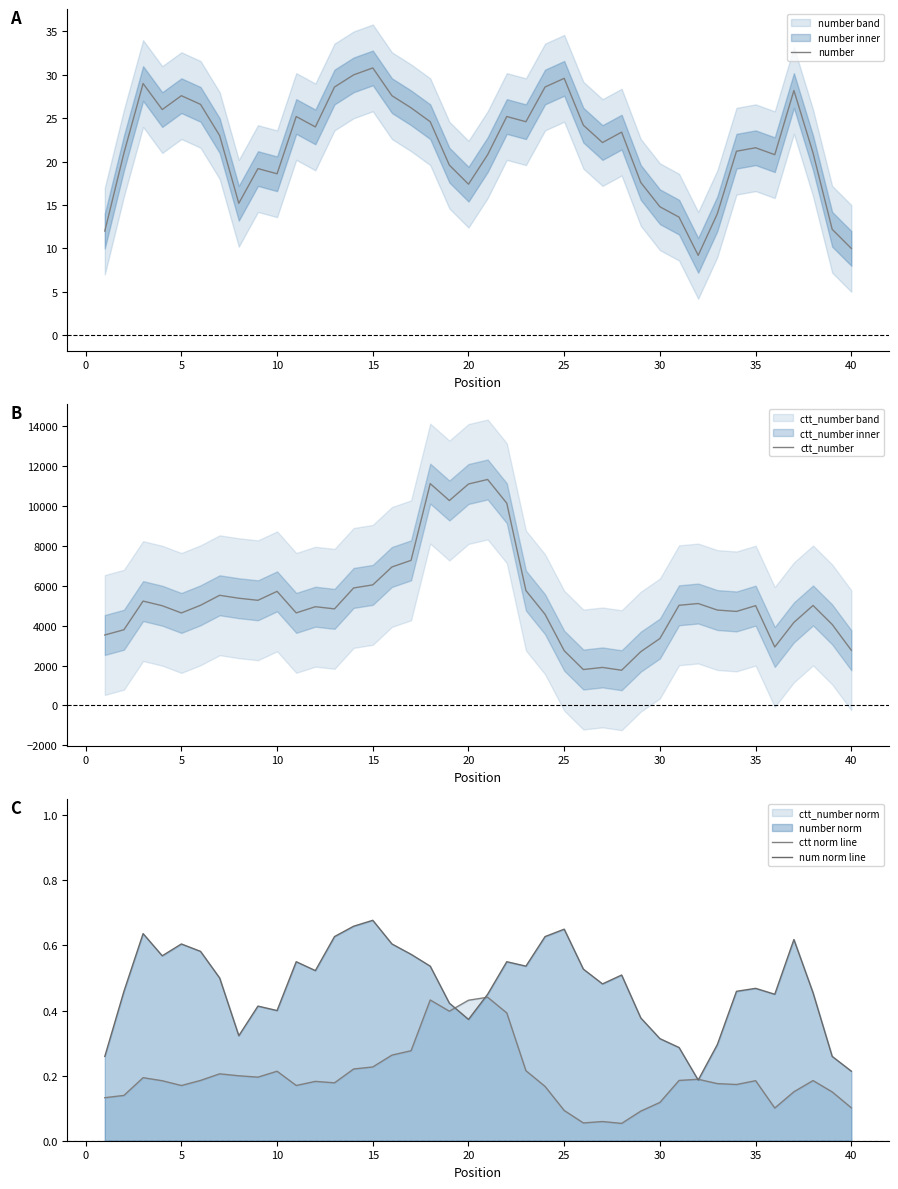

What is the highest value of the number series?

30.8